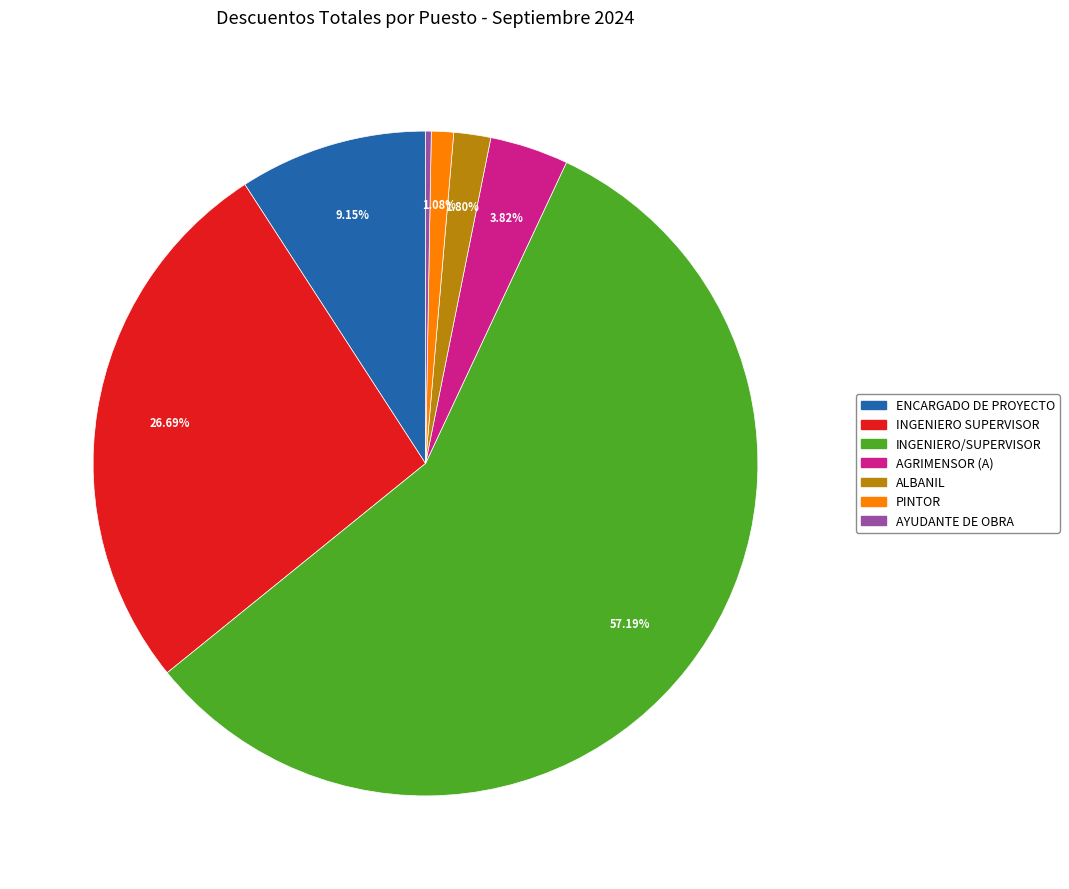

To the nearest percent, what is the combined percentage of ALBANIL and AGRIMENSOR (A)?

6%